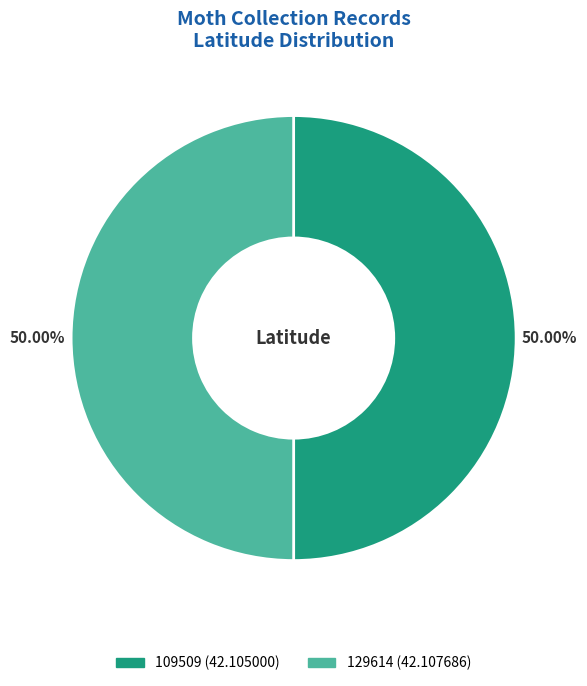

Do 129614 and 109509 together represent more than half of the pie?

Yes